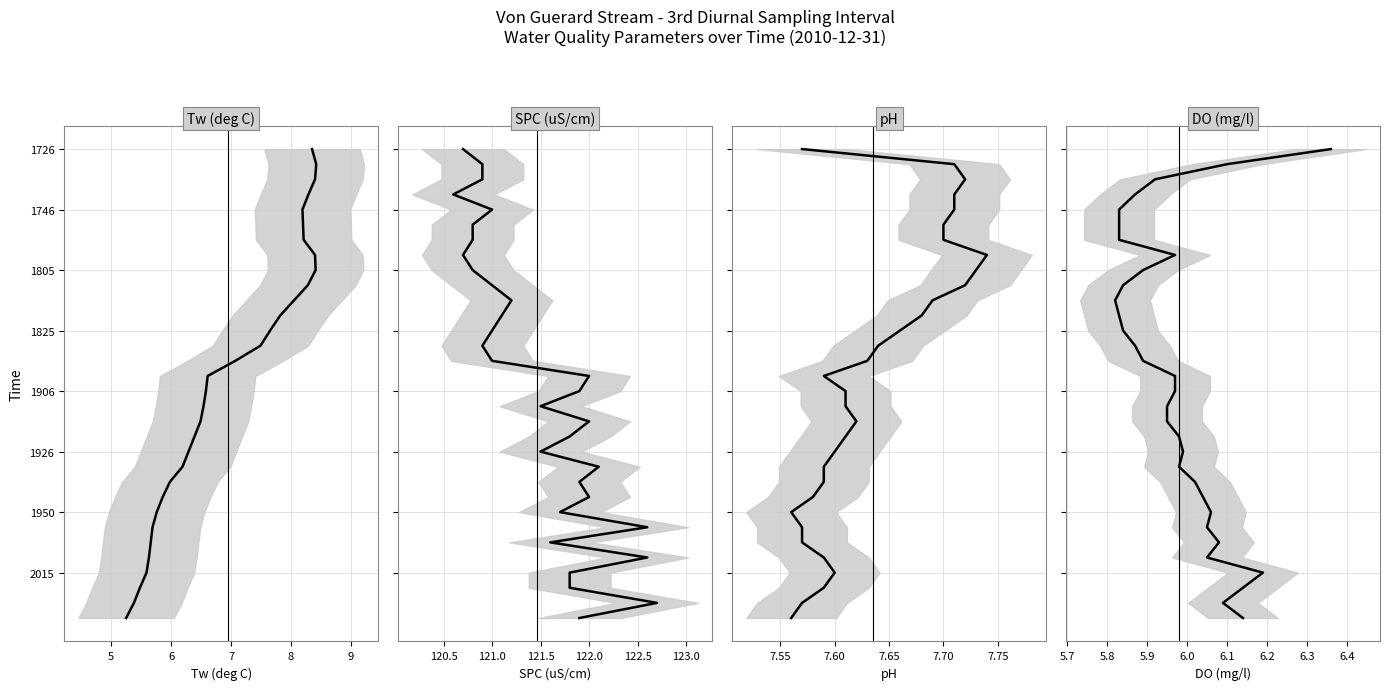

The SPC (uS/cm) series shows 1 at 5. True or false?

True